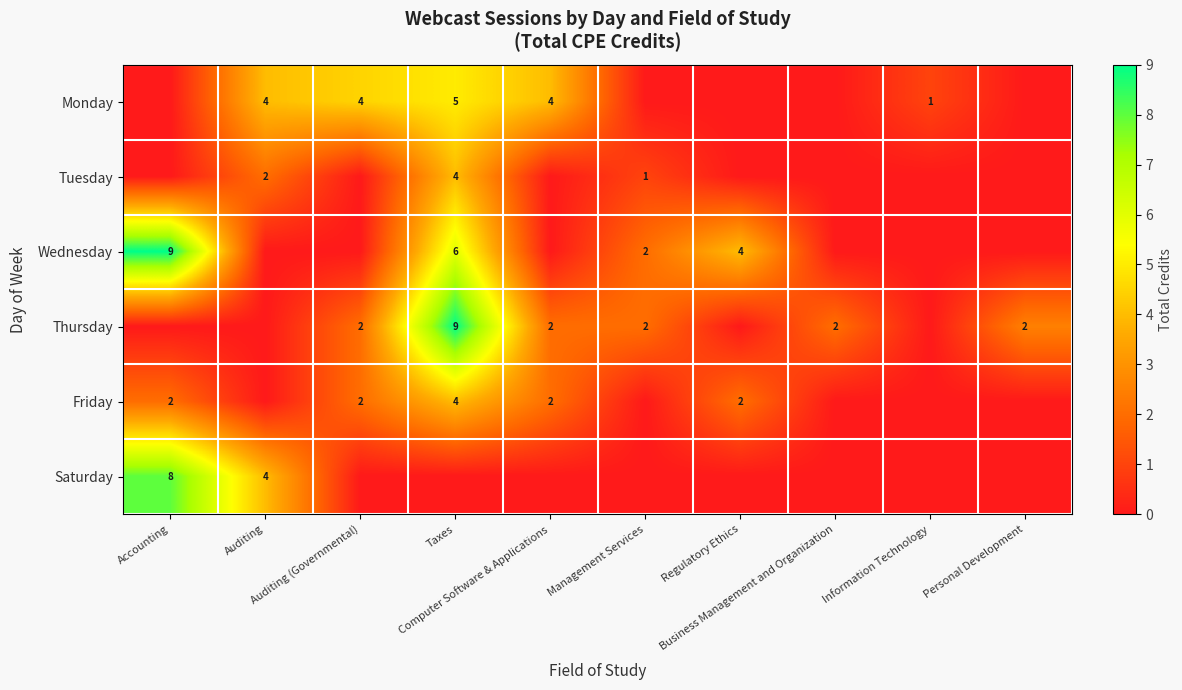

At how many categories does at least one series exceed 5?

2